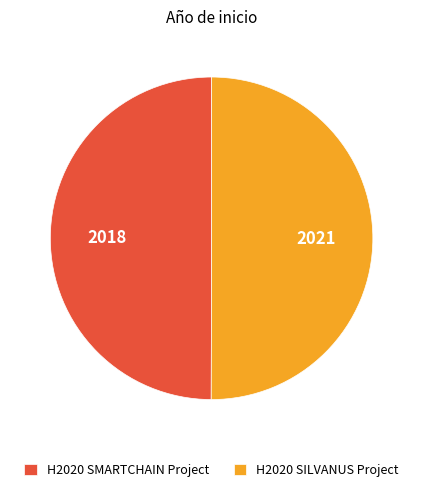

Count the number of slices in the pie.

2